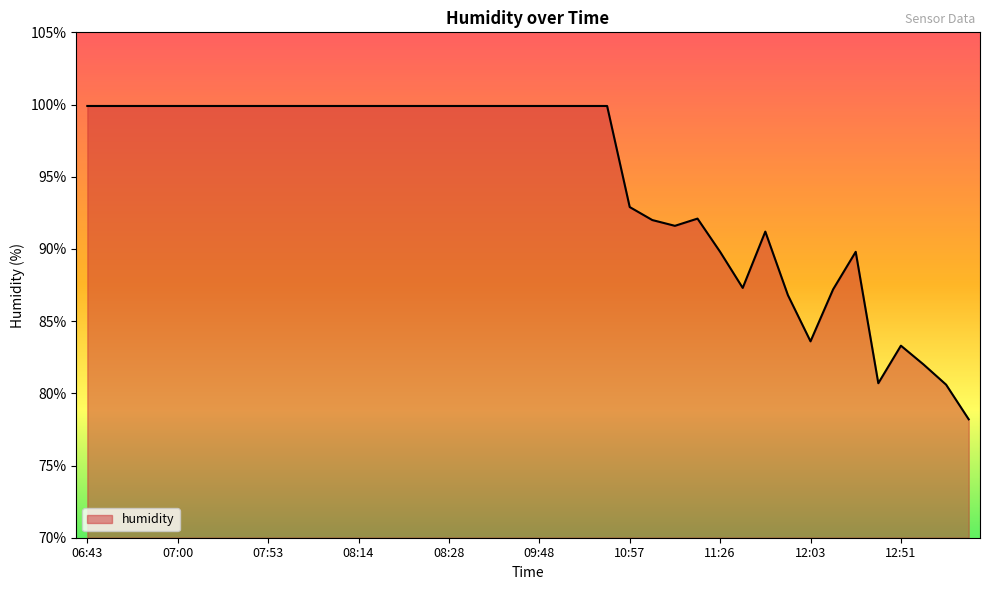

What is the difference between the maximum and minimum values?

21.7